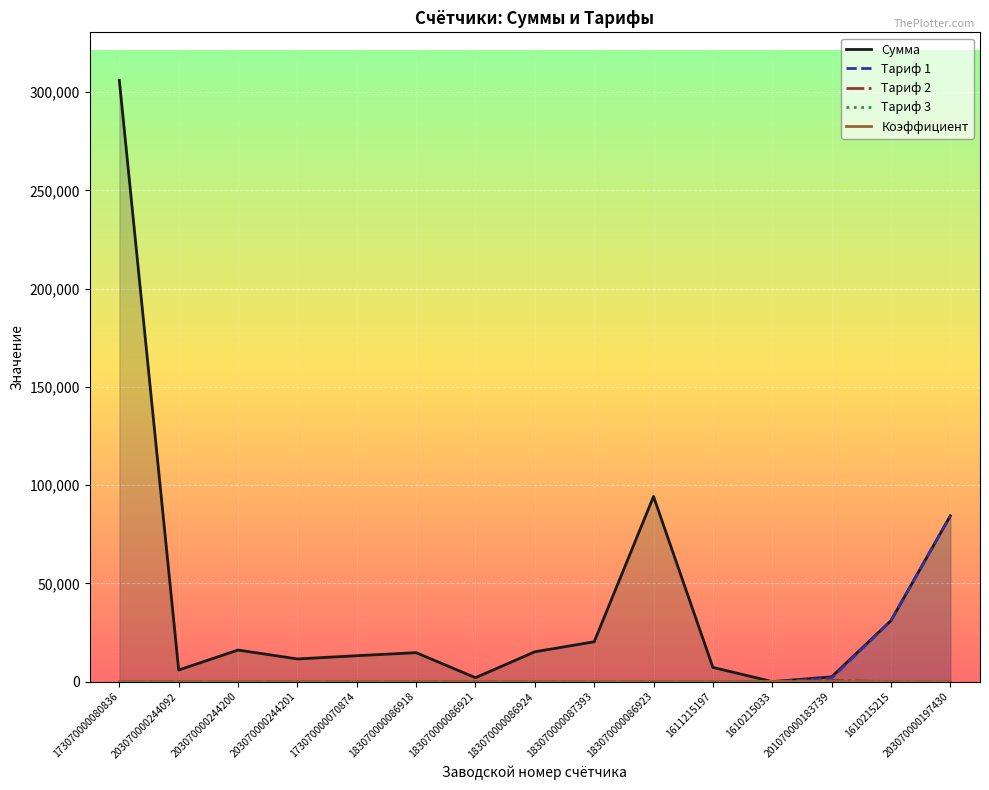

Reading left to right, transcribe all the data shown in this chart.

Сумма: 173070000080836=305989.8	203070000244092=5919.6	203070000244200=16079.4	203070000244201=11549.6	173070000070874=13192.2	183070000086918=14749.7	183070000086921=2000.4	183070000086924=15194.6	183070000087393=20287.6	183070000086923=94243.0	1611215197=7250.4	1610215033=10.6	201070000183739=2427.9	1610215215=31057.4	203070000197430=84386.5
Тариф 1: 173070000080836=0.0	203070000244092=0.0	203070000244200=0.0	203070000244201=0.0	173070000070874=0.0	183070000086918=0.0	183070000086921=0.0	183070000086924=0.0	183070000087393=0.0	183070000086923=0.0	1611215197=0.0	1610215033=0.0	201070000183739=1725.7	1610215215=31057.4	203070000197430=84386.5
Тариф 2: 173070000080836=0.0	203070000244092=0.0	203070000244200=0.0	203070000244201=0.0	173070000070874=0.0	183070000086918=0.0	183070000086921=0.0	183070000086924=0.0	183070000087393=0.0	183070000086923=0.0	1611215197=0.0	1610215033=0.0	201070000183739=702.2	1610215215=0.0	203070000197430=0.0
Тариф 3: 173070000080836=0.0	203070000244092=0.0	203070000244200=0.0	203070000244201=0.0	173070000070874=0.0	183070000086918=0.0	183070000086921=0.0	183070000086924=0.0	183070000087393=0.0	183070000086923=0.0	1611215197=0.0	1610215033=0.0	201070000183739=0.0	1610215215=0.0	203070000197430=0.0
Коэффициент: 173070000080836=1.0	203070000244092=1.0	203070000244200=1.0	203070000244201=1.0	173070000070874=1.0	183070000086918=1.0	183070000086921=1.0	183070000086924=1.0	183070000087393=1.0	183070000086923=1.0	1611215197=50.0	1610215033=50.0	201070000183739=1.0	1610215215=1.0	203070000197430=1.0